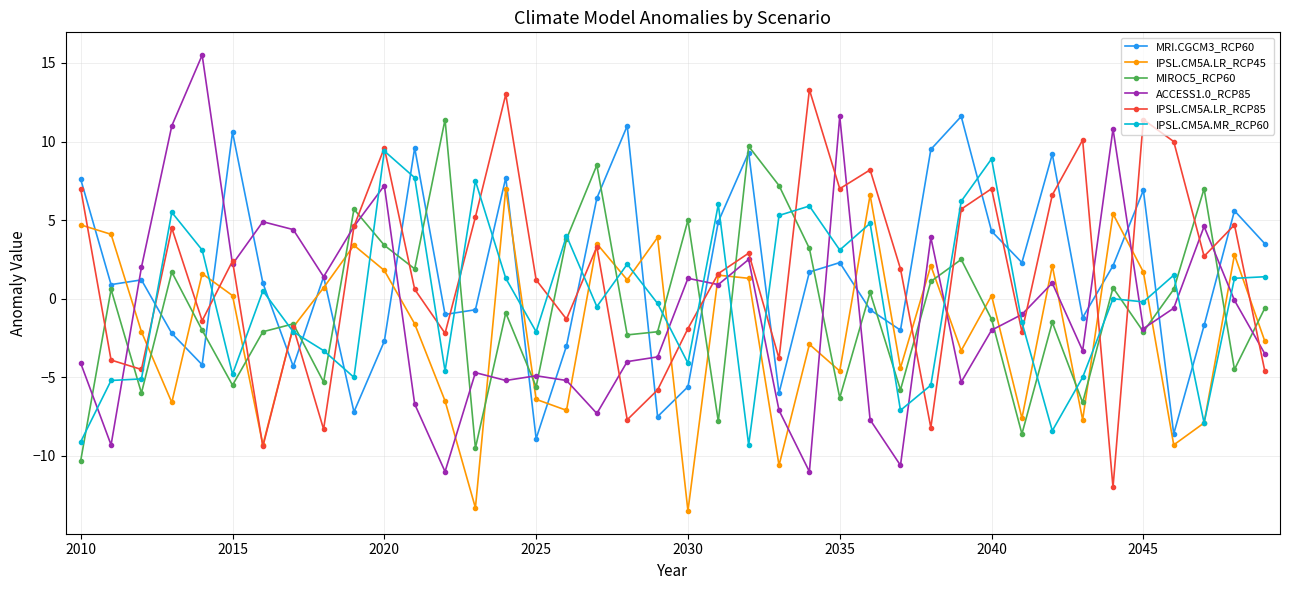

True or false: IPSL.CM5A.LR_RCP45 and ACCESS1.0_RCP85 cross at least once.

True